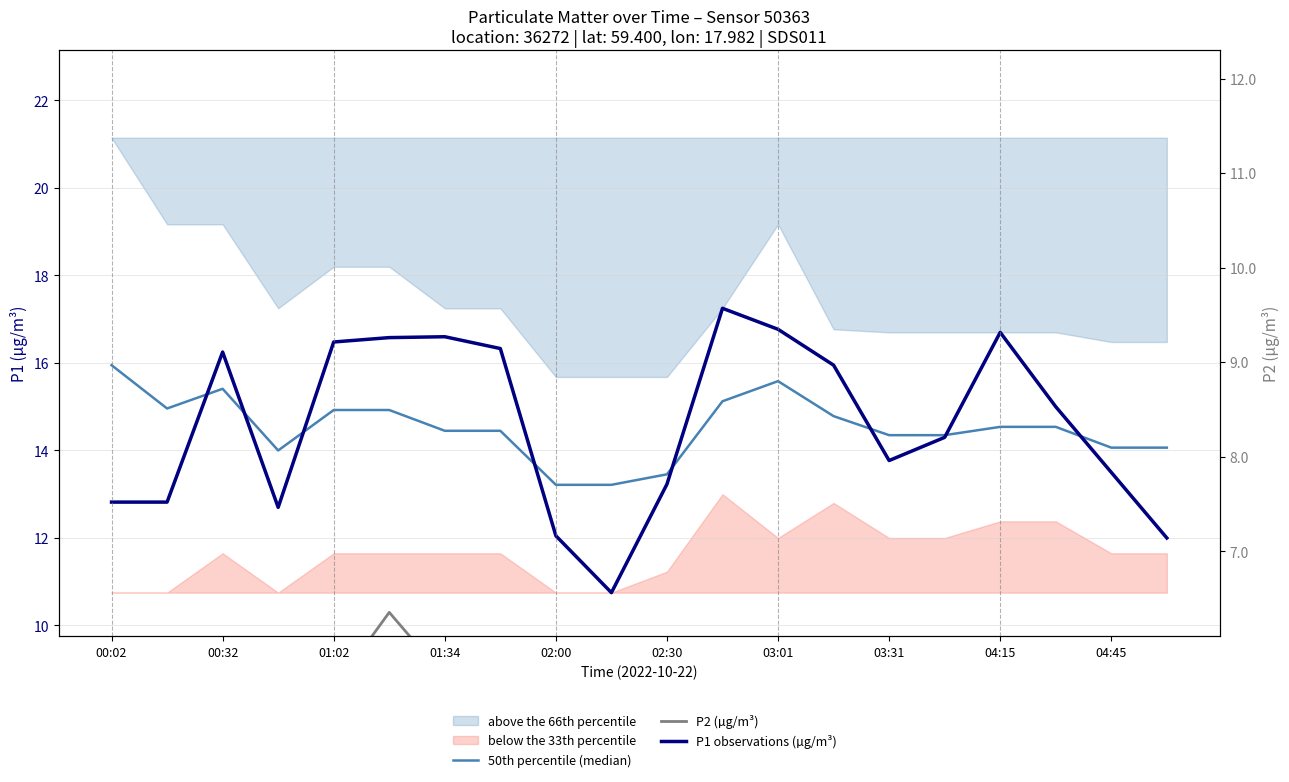

Which series has the widest spread of values?

P1 observations (µg/m³)